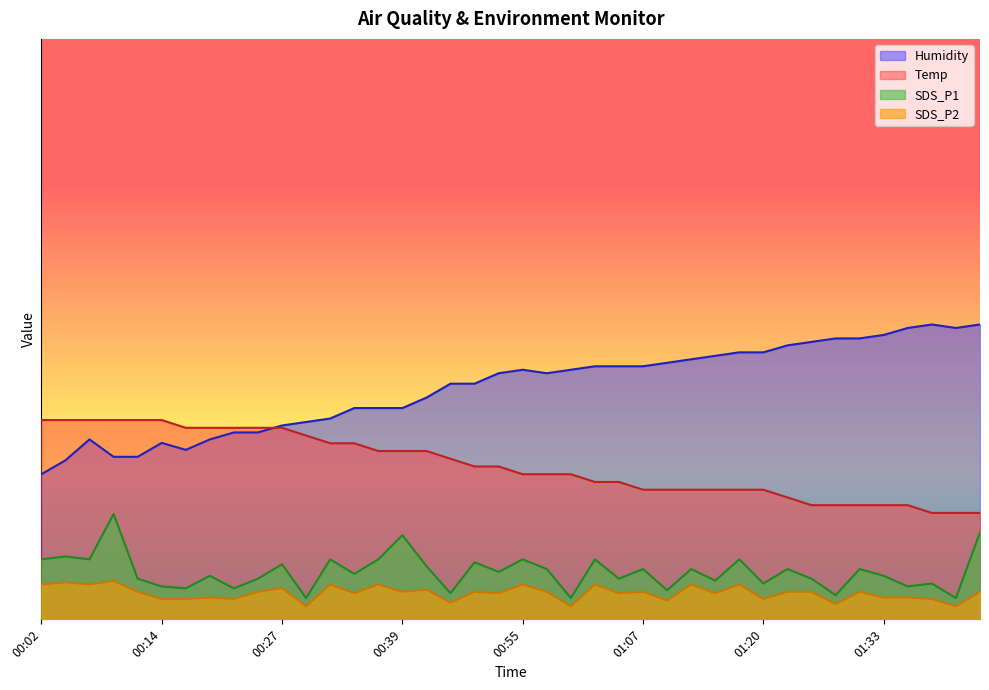

Does the chart display data point markers on the line(s)?

No